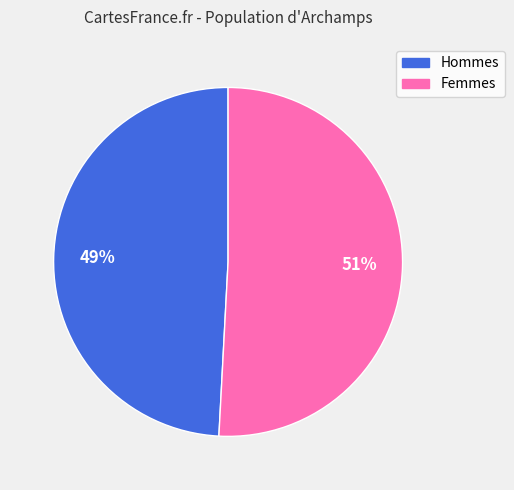

To the nearest percent, what is the average slice percentage?

50%